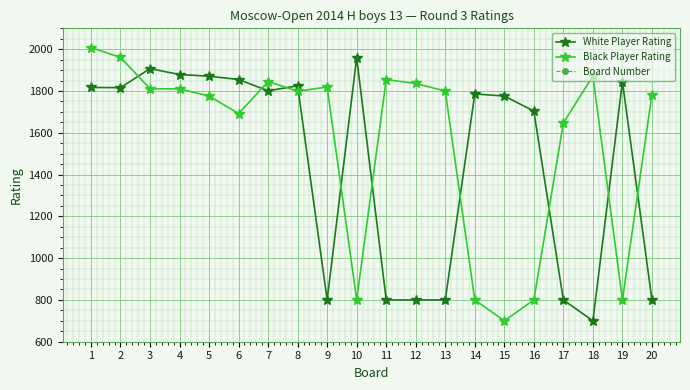

At which label does White Player Rating reach its minimum?

18